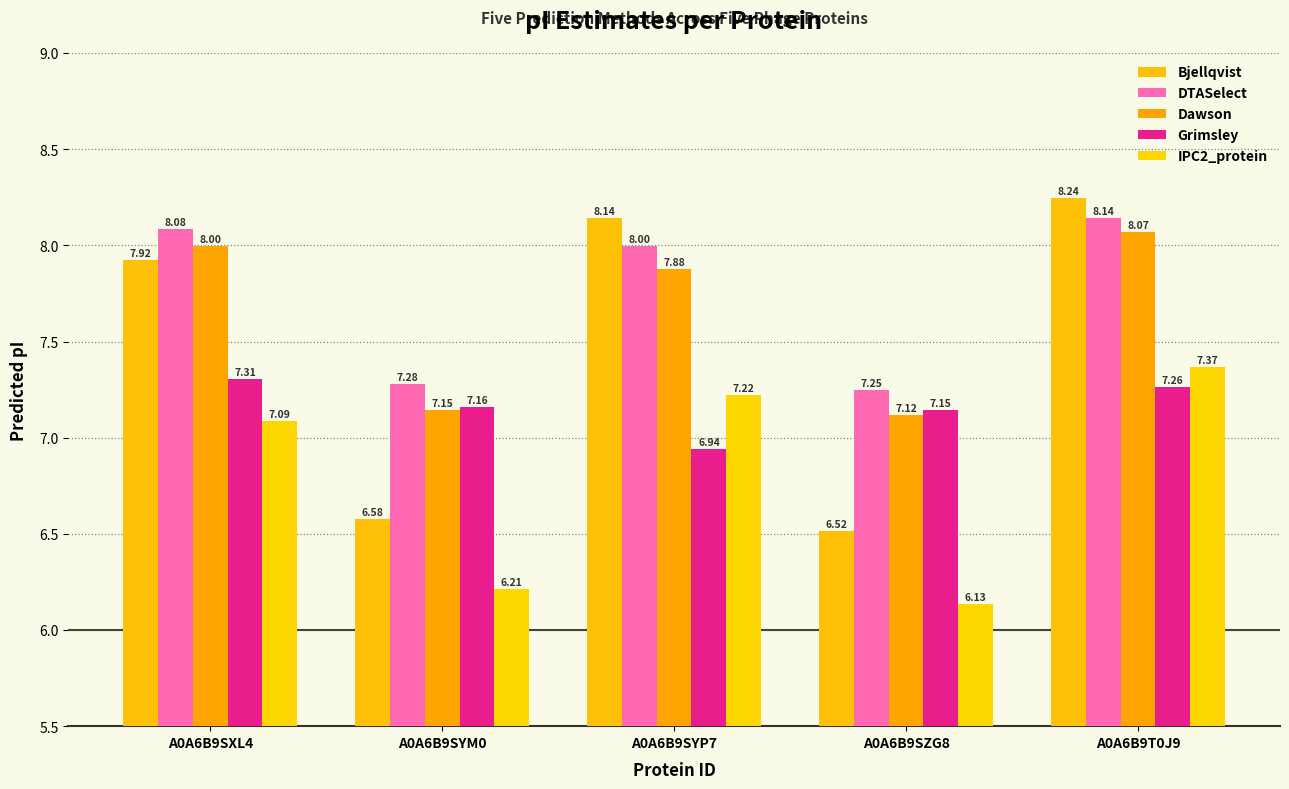

Rank the series by their maximum value, from lowest to highest.

Grimsley, IPC2_protein, Dawson, DTASelect, Bjellqvist